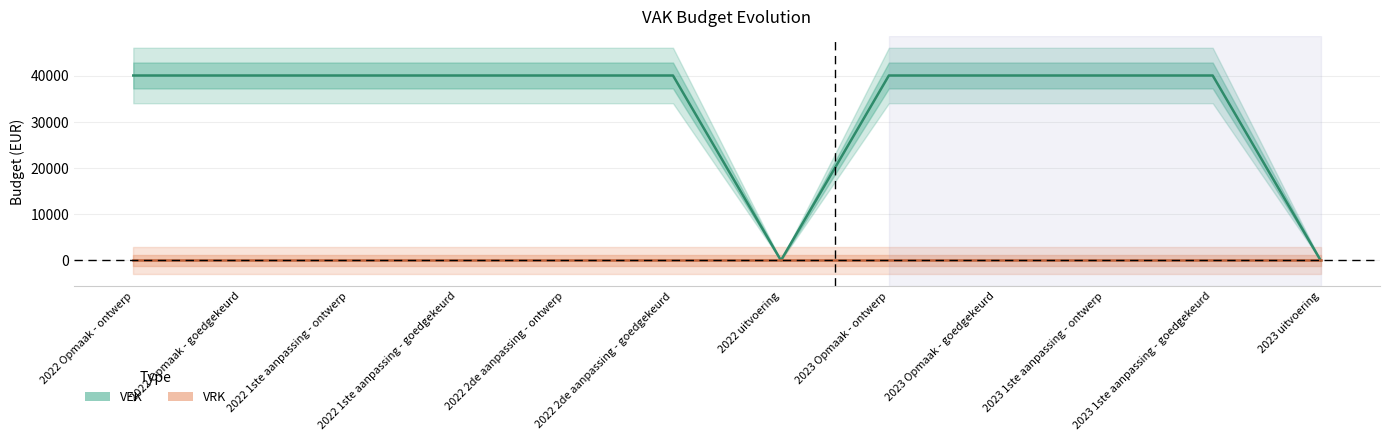

Which has a higher value, 2022 2de aanpassing - ontwerp or 2023 Opmaak - ontwerp?

2022 2de aanpassing - ontwerp